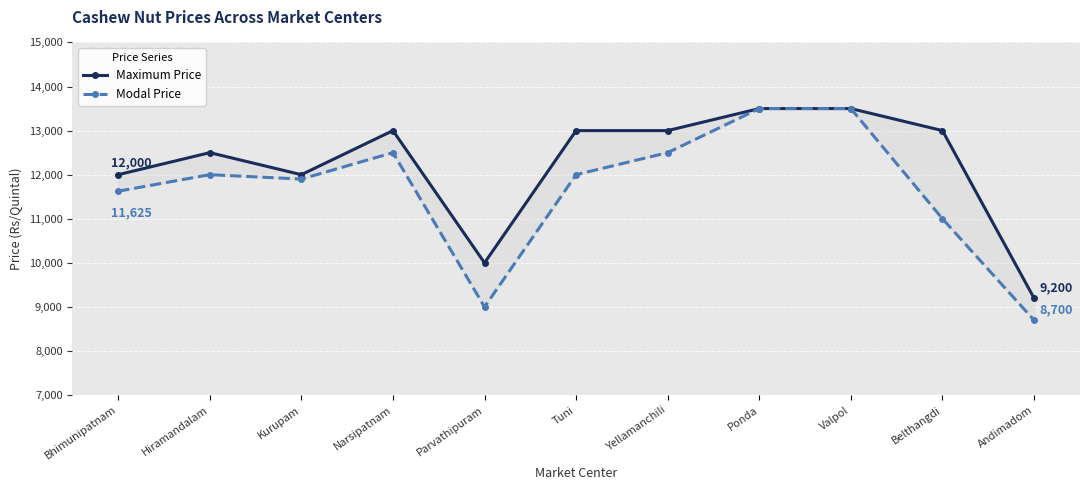

Reading right to left, transcribe all the data shown in this chart.

Maximum Price: 9200	13000	13500	13500	13000	13000	10000	13000	12000	12500	12000
Modal Price: 8700	11000	13500	13500	12500	12000	9000	12500	11900	12000	11625